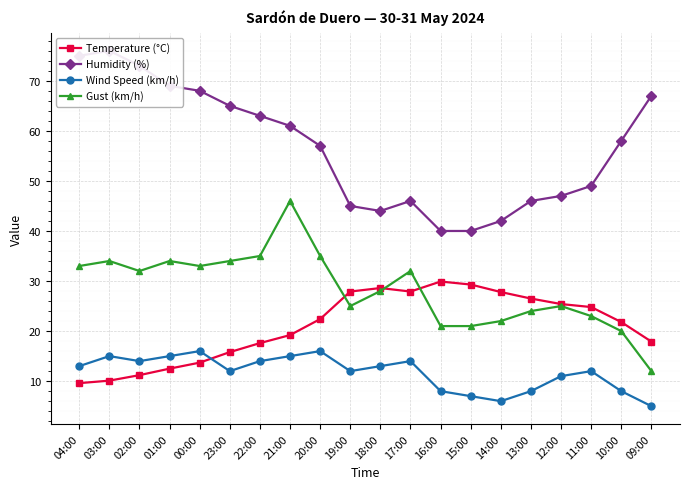

True or false: Gust (km/h) and Humidity (%) intersect in this chart.

False